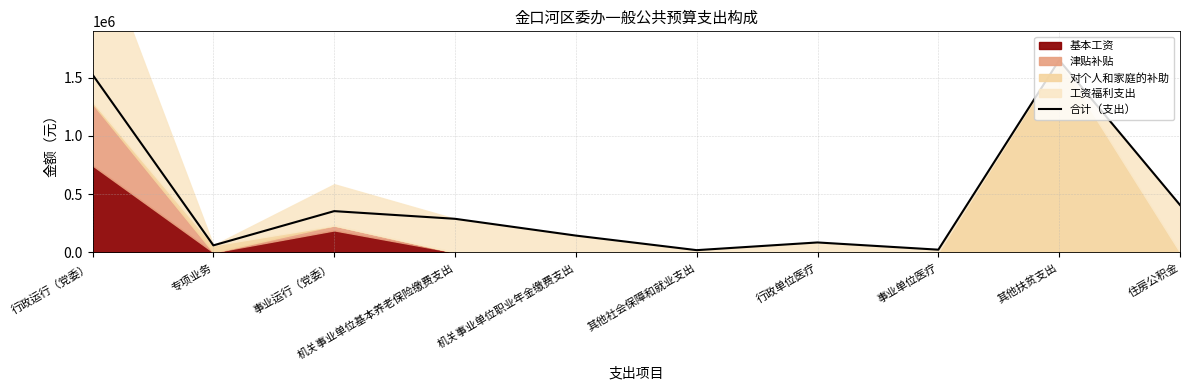

The value at 住房公积金 is 717787. True or false?

False